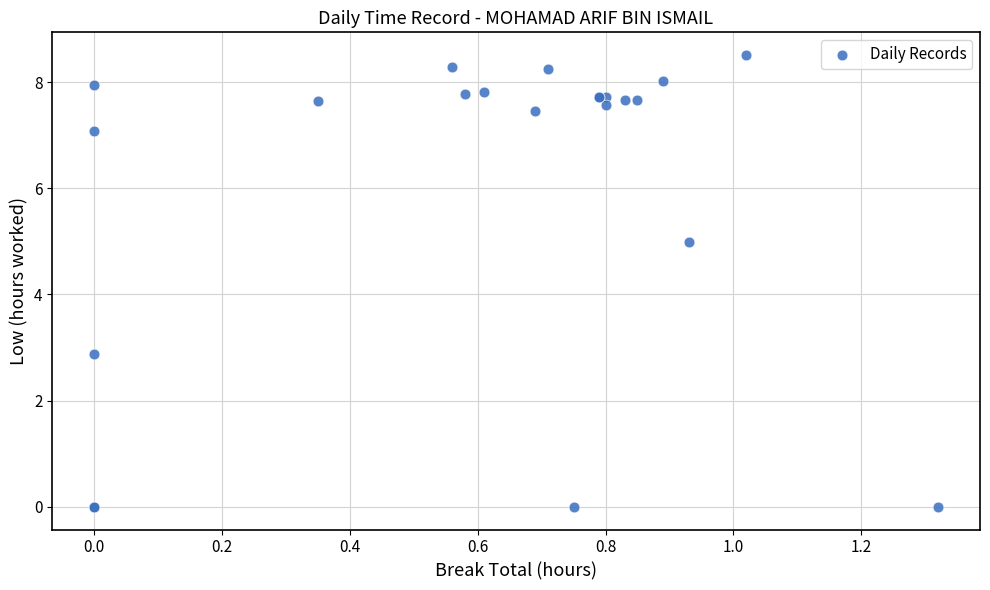

What Y value in the scatter plot is closest to 4?

5.0